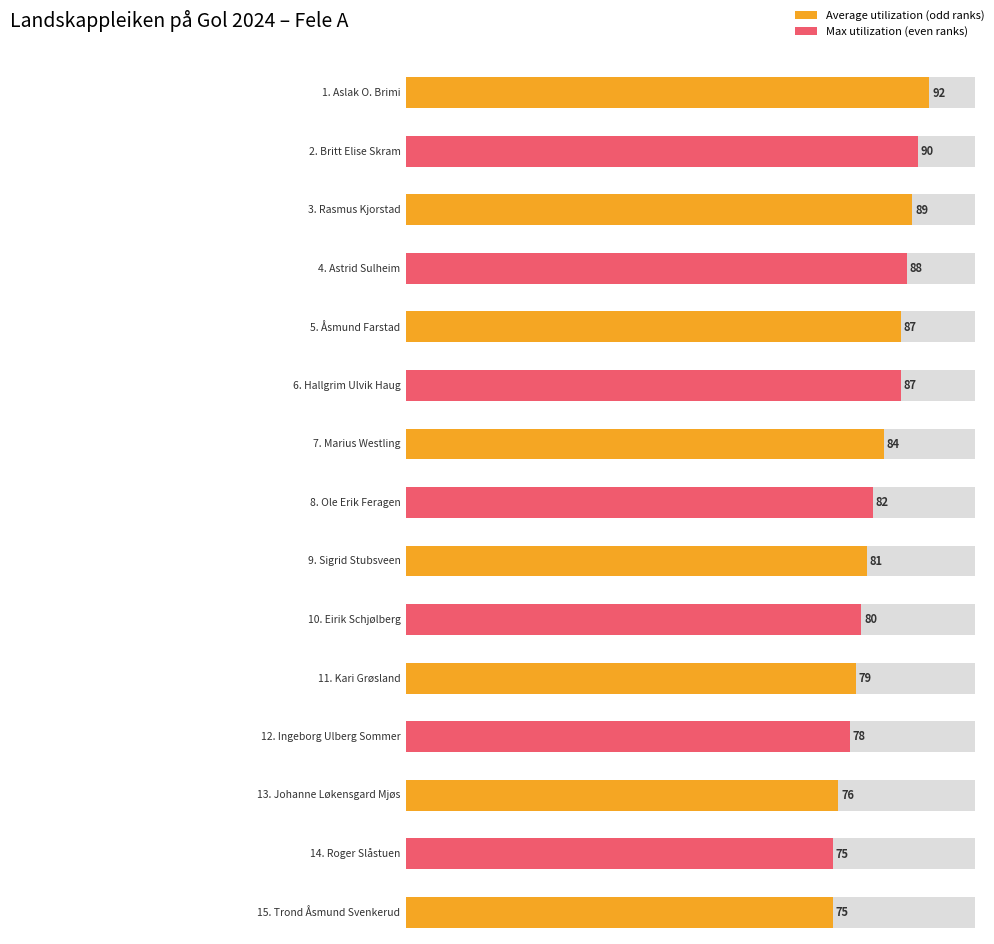

What is the value of the 7th bar from the left?

84